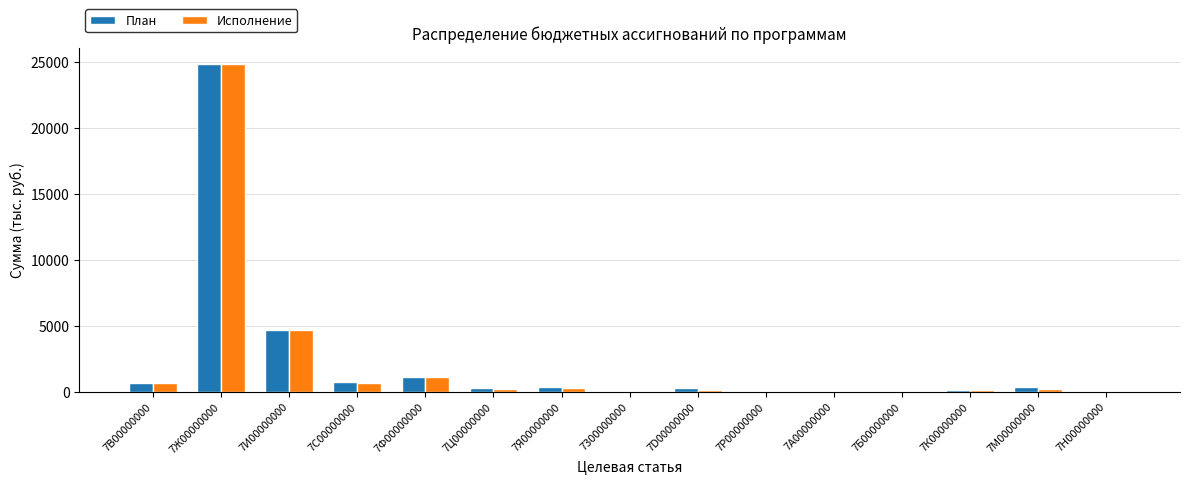

What are all the series names shown in the legend?

План, Исполнение